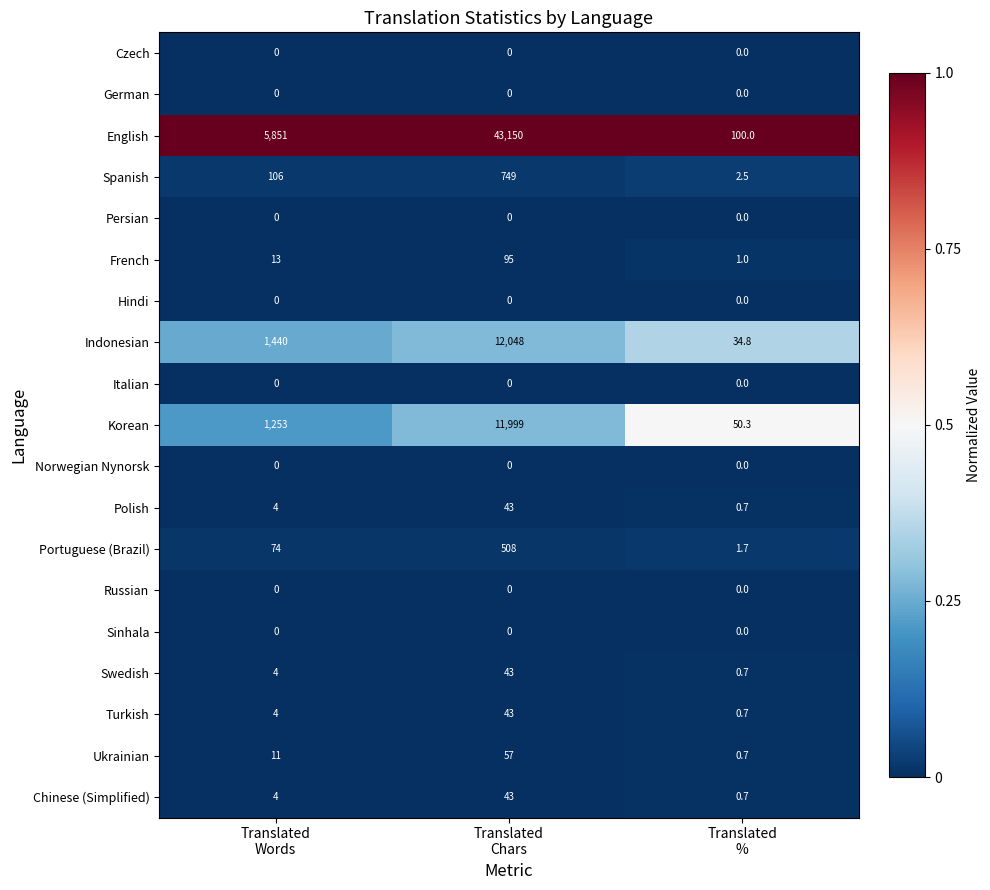

Which series has the largest total across all categories?

English